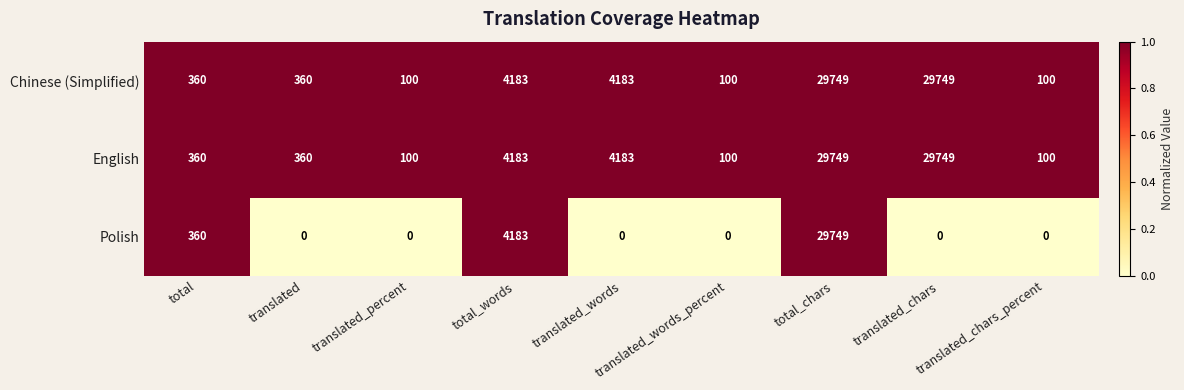

At how many categories does at least one series exceed 0?

9